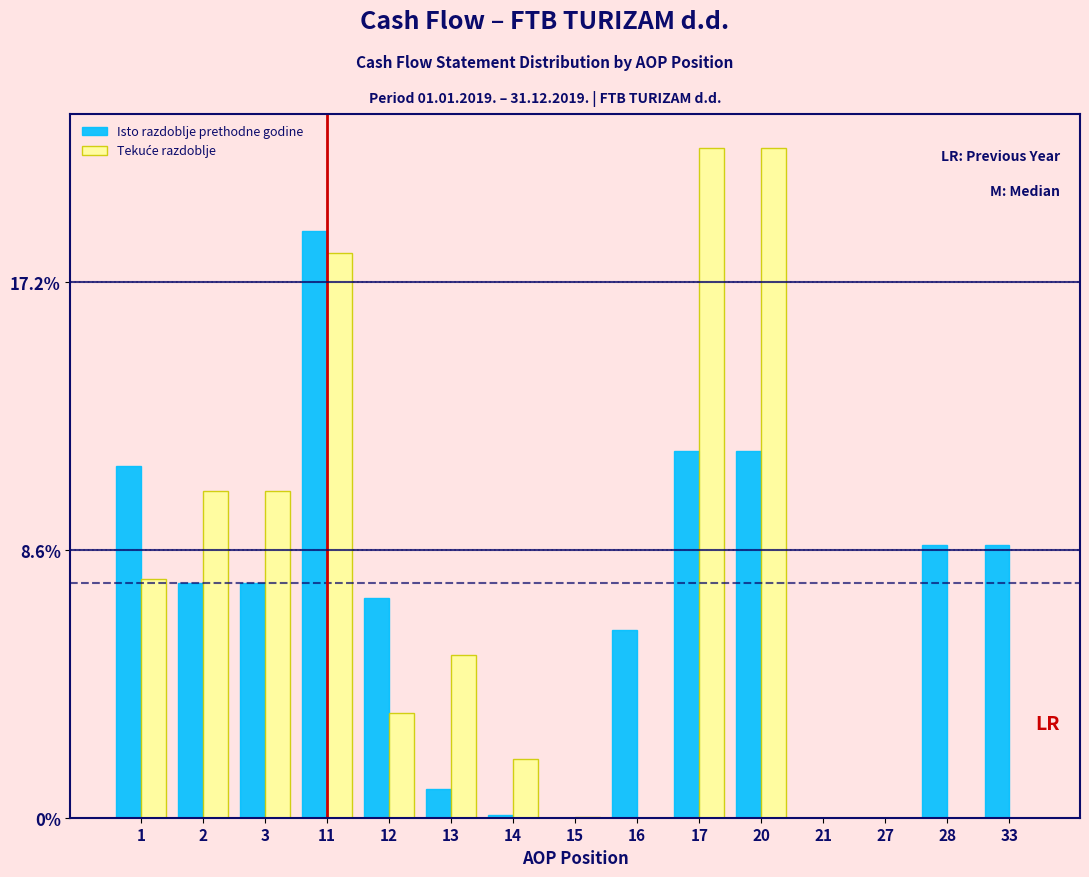

The value of Isto razdoblje prethodne godine at 33 is 15.2. True or false?

False